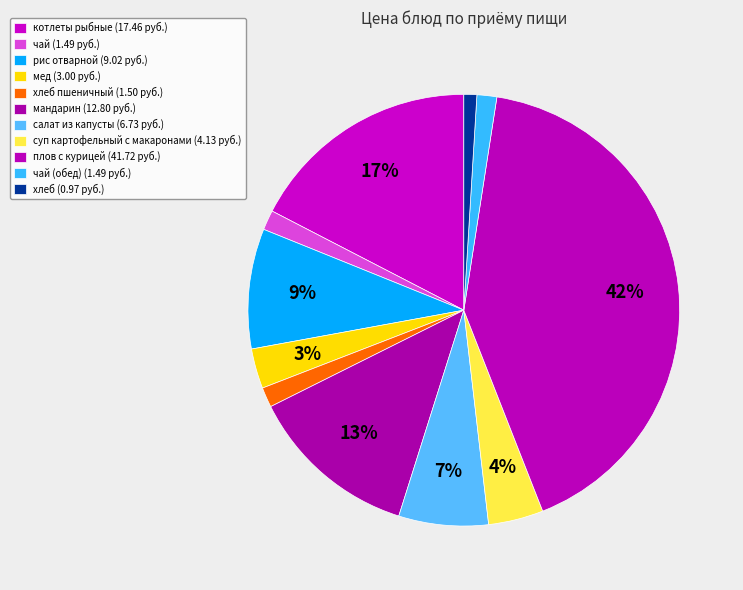

Does any single category account for the majority?

No